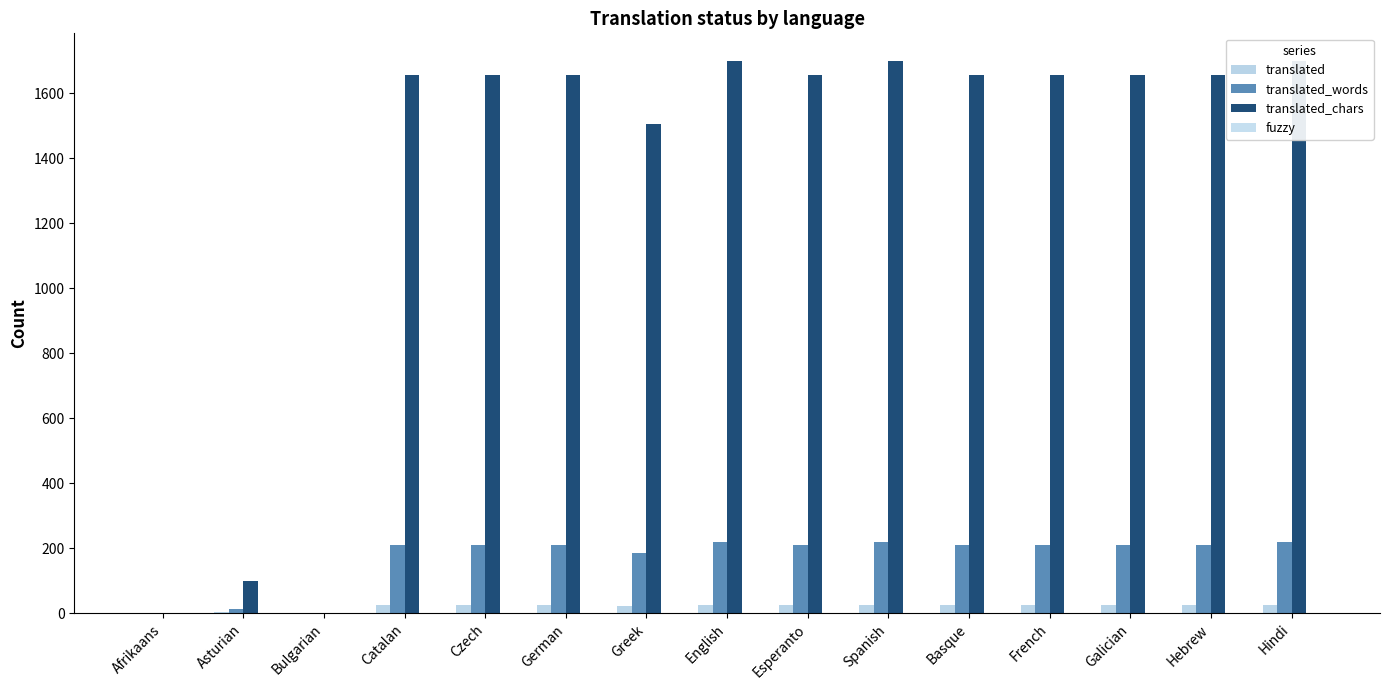

At how many categories does at least one series exceed 33?

13